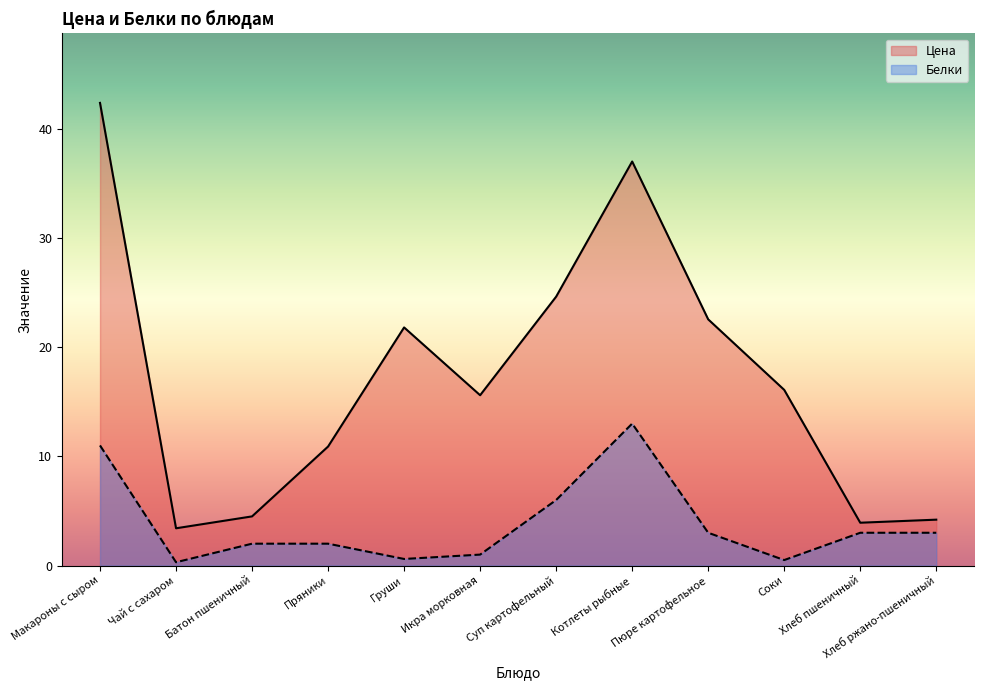

In Цена, how many points are lower than both neighbors (excluding endpoints)?

3